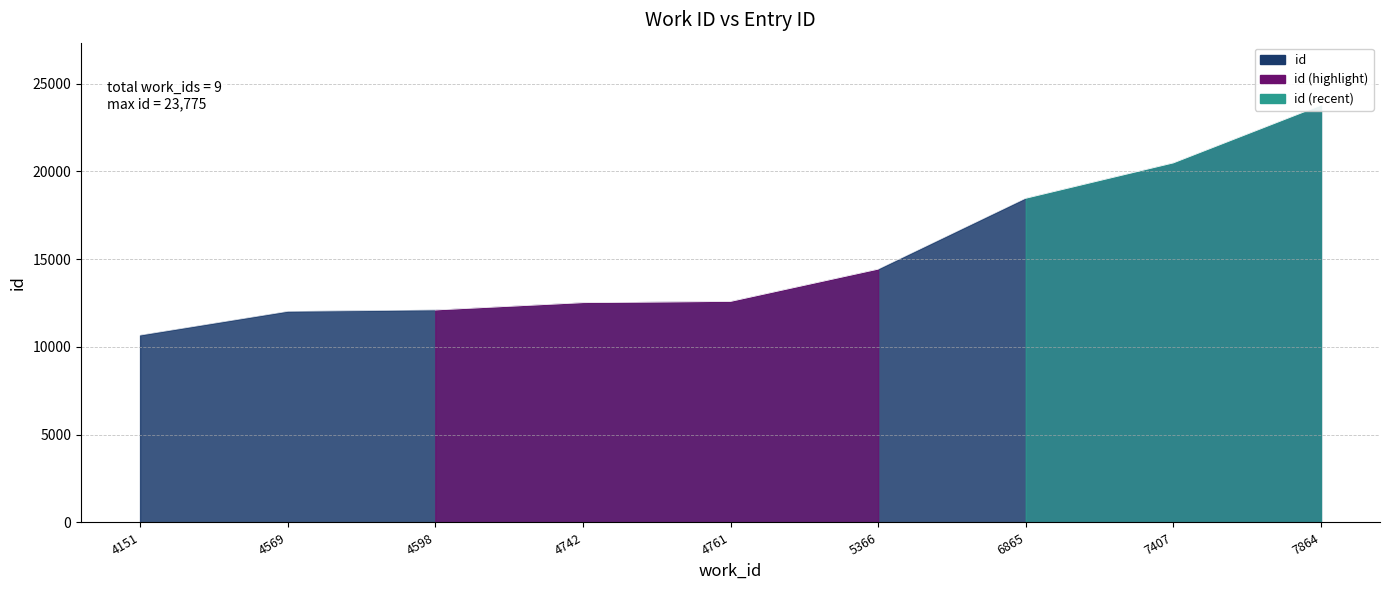

What is the value of the 3rd point from the left?

12110